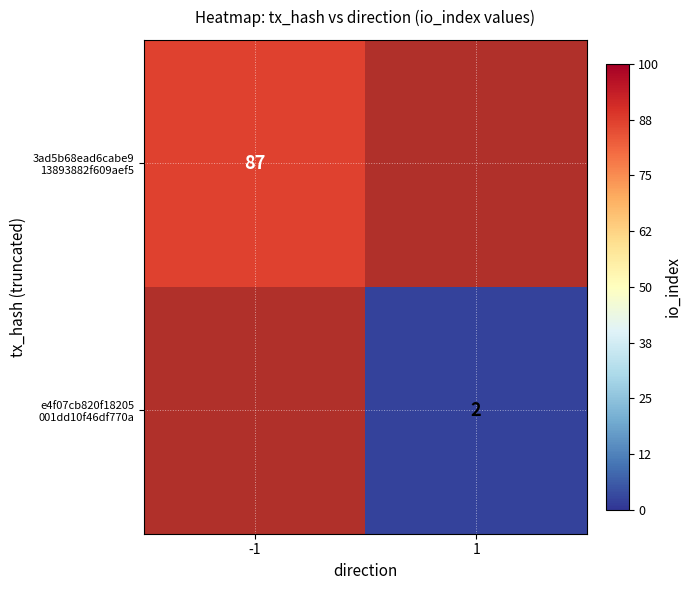

Is it true that e4f07cb820f18205 001dd10f46df770a equals 2.0 at 1?

True